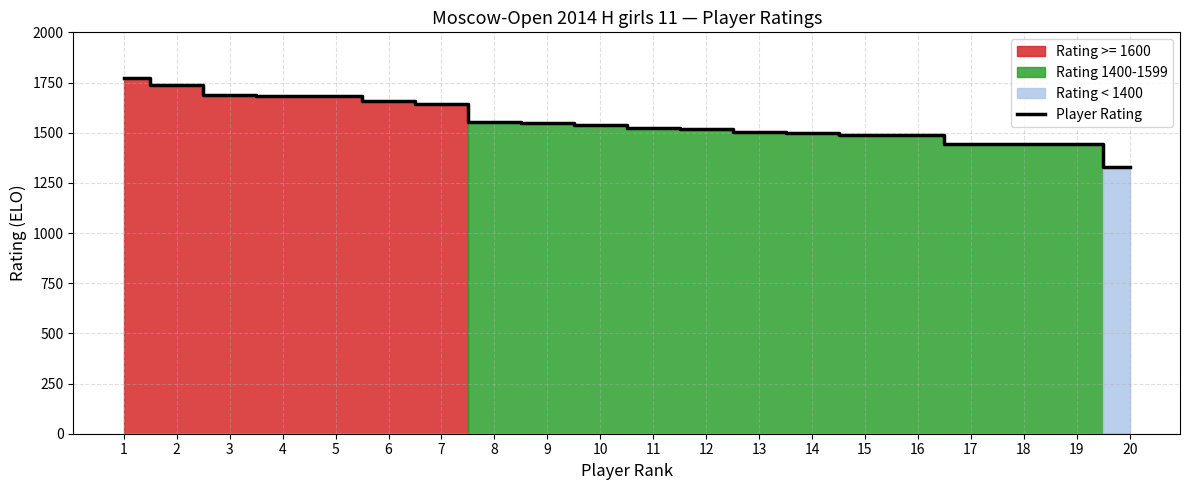

List the labels in order of value, smallest first.

20, 19, 17, 18, 15, 16, 14, 13, 12, 11, 10, 9, 8, 7, 6, 5, 4, 3, 2, 1